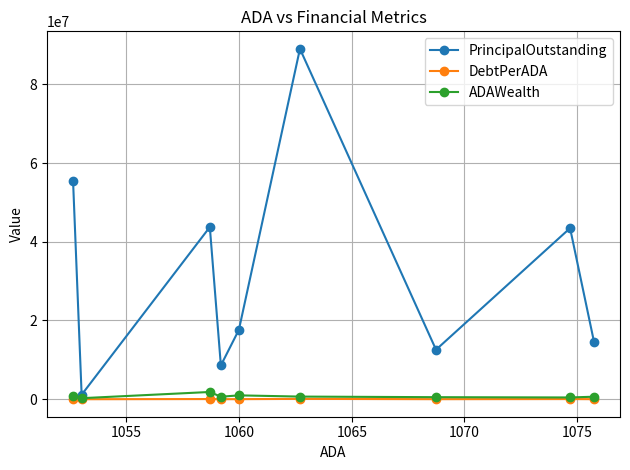

Which series has the largest range (max minus min)?

PrincipalOutstanding